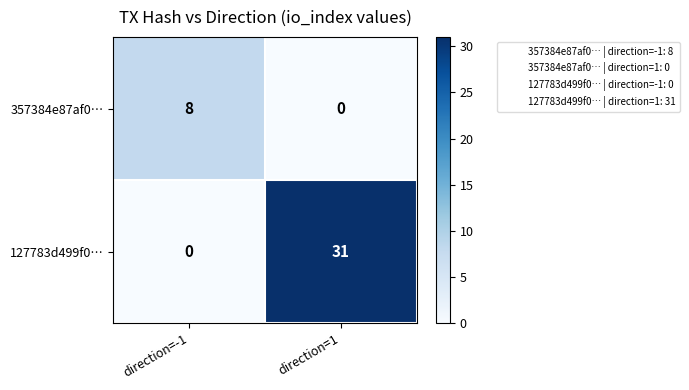

Rank the series by their maximum value, from lowest to highest.

357384e87af0…, 127783d499f0…